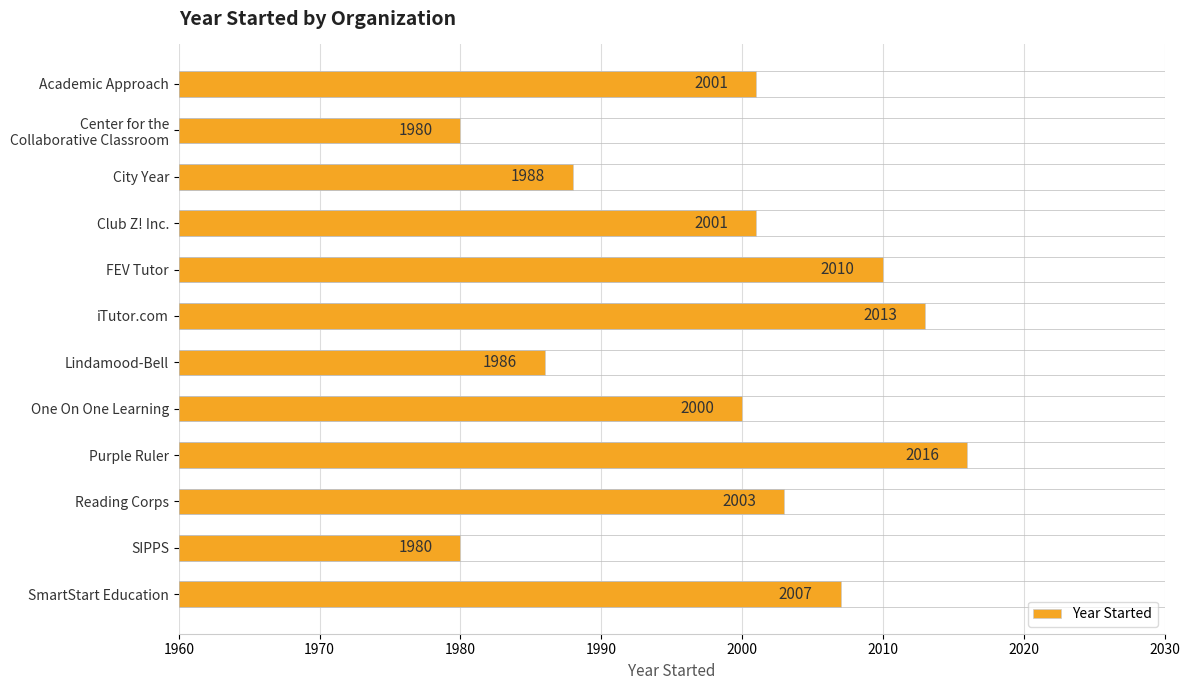

Are the bars horizontal?

Yes